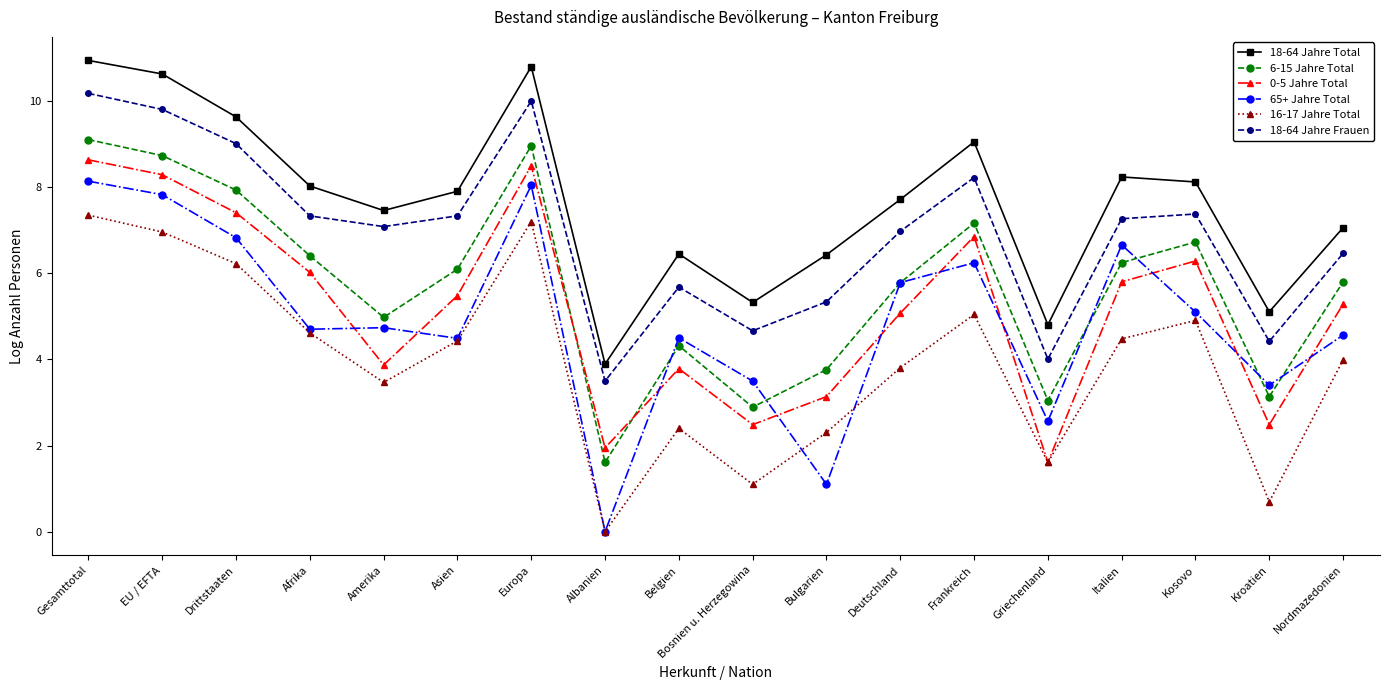

Is the value of 0-5 Jahre Total at Deutschland greater than the value of 65+ Jahre Total at Afrika?

Yes